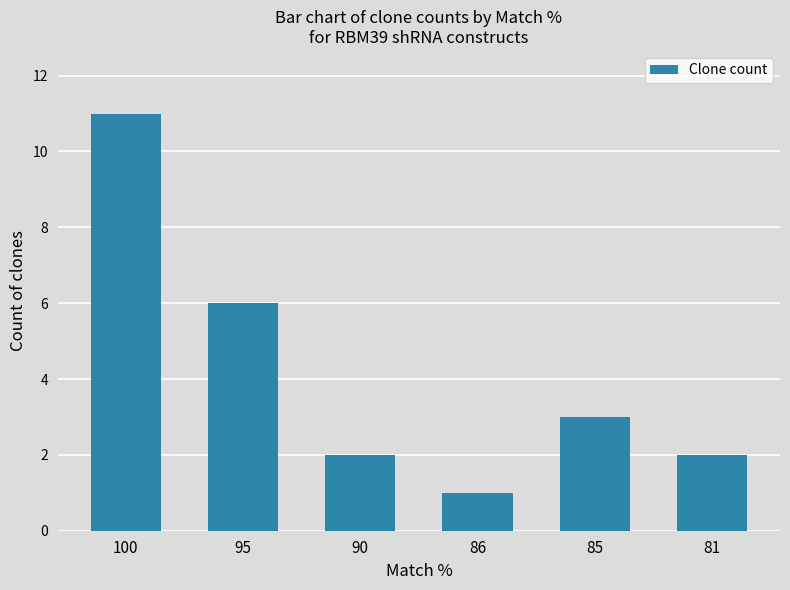

Which label corresponds to the largest value in the chart?

100